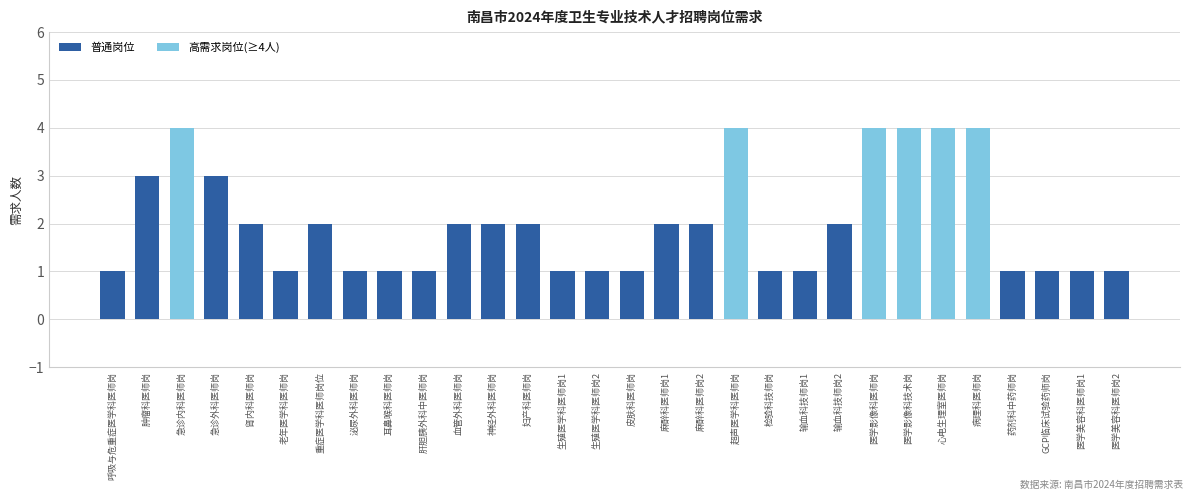

What is the label of the 11th bar from the right?

检验科技师岗